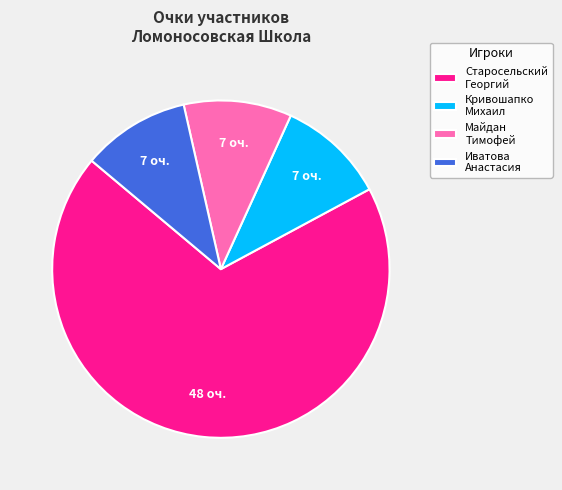

Do Иватова Анастасия and Старосельский Георгий together represent more than half of the pie?

Yes